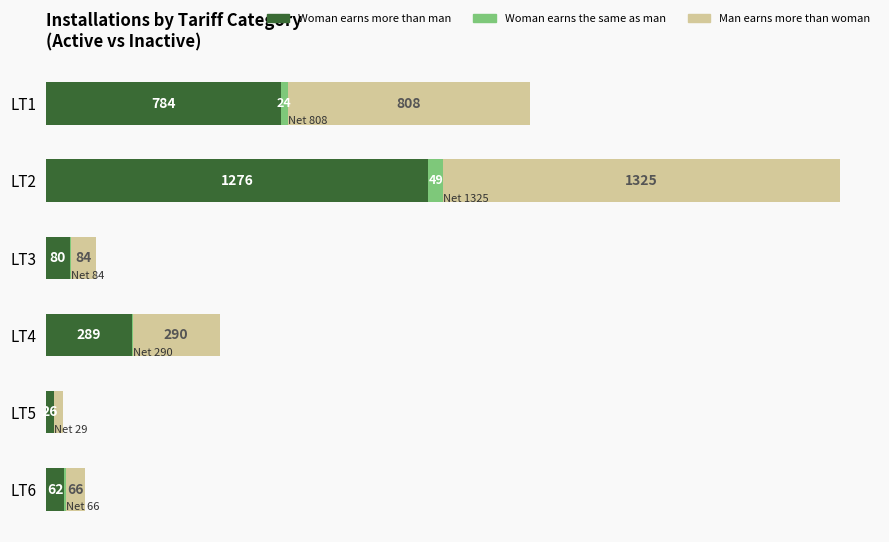

Which category has the highest value in the Woman earns more than man series?

LT2